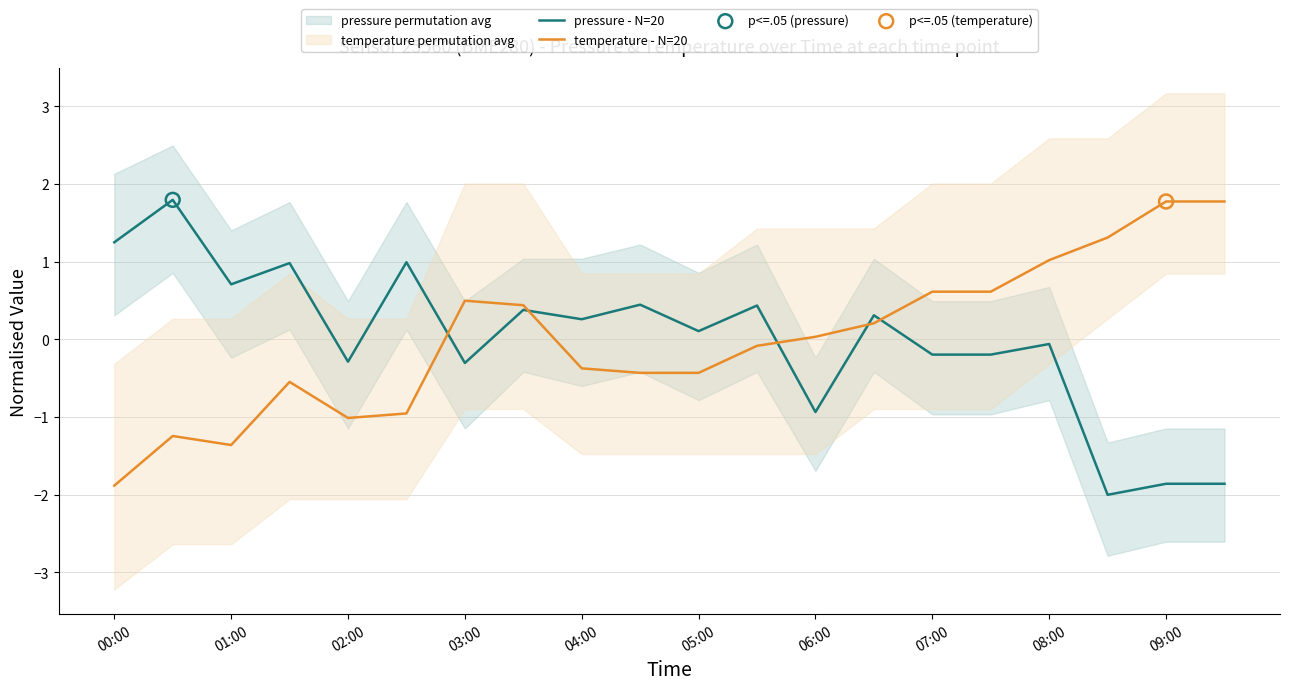

What are all the series names shown in the legend?

pressure - N=20, temperature - N=20